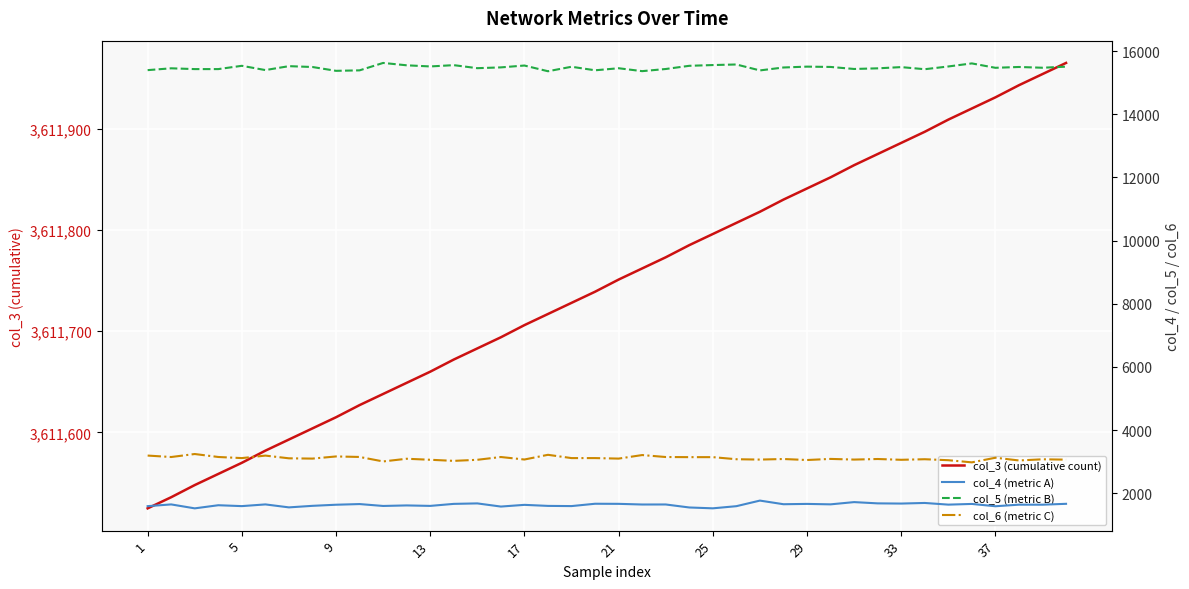

Which category has the highest value in the col_3 (cumulative count) series?

39